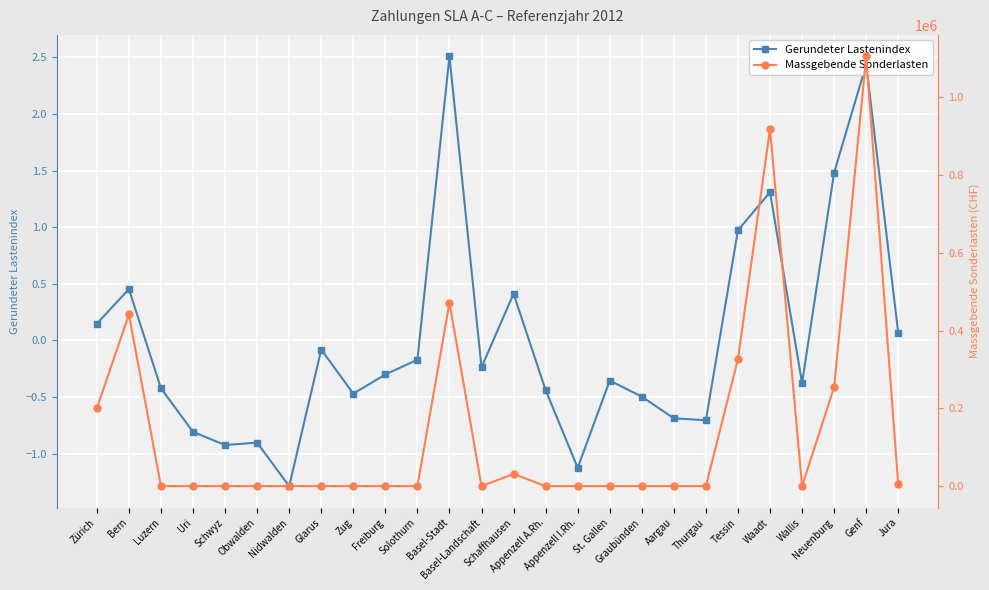

Reading left to right, extract all data points from this chart.

Gerundeter Lastenindex: Zürich=0.1	Bern=0.5	Luzern=-0.4	Uri=-0.8	Schwyz=-0.9	Obwalden=-0.9	Nidwalden=-1.3	Glarus=-0.1	Zug=-0.5	Freiburg=-0.3	Solothurn=-0.2	Basel-Stadt=2.5	Basel-Landschaft=-0.2	Schaffhausen=0.4	Appenzell A.Rh.=-0.4	Appenzell I.Rh.=-1.1	St. Gallen=-0.4	Graubünden=-0.5	Aargau=-0.7	Thurgau=-0.7	Tessin=1.0	Waadt=1.3	Wallis=-0.4	Neuenburg=1.5	Genf=2.4	Jura=0.1
Massgebende Sonderlasten: Zürich=199992.0	Bern=441328.5	Luzern=0.0	Uri=0.0	Schwyz=0.0	Obwalden=0.0	Nidwalden=0.0	Glarus=0.0	Zug=0.0	Freiburg=0.0	Solothurn=0.0	Basel-Stadt=471436.1	Basel-Landschaft=0.0	Schaffhausen=31170.7	Appenzell A.Rh.=0.0	Appenzell I.Rh.=0.0	St. Gallen=0.0	Graubünden=0.0	Aargau=0.0	Thurgau=0.0	Tessin=326655.6	Waadt=918297.5	Wallis=0.0	Neuenburg=254380.9	Genf=1104672.6	Jura=4699.0